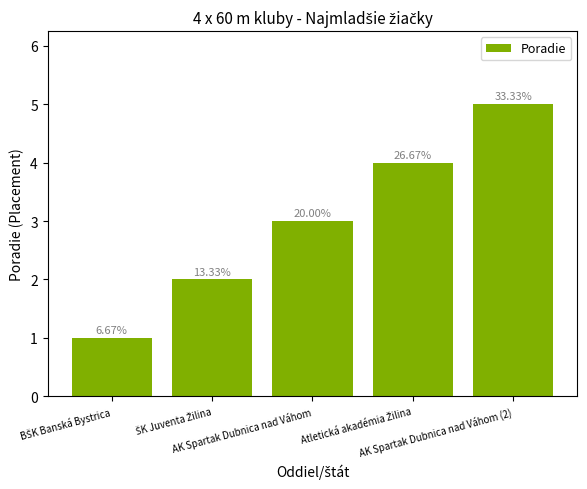

Does the chart contain stacked bars?

No